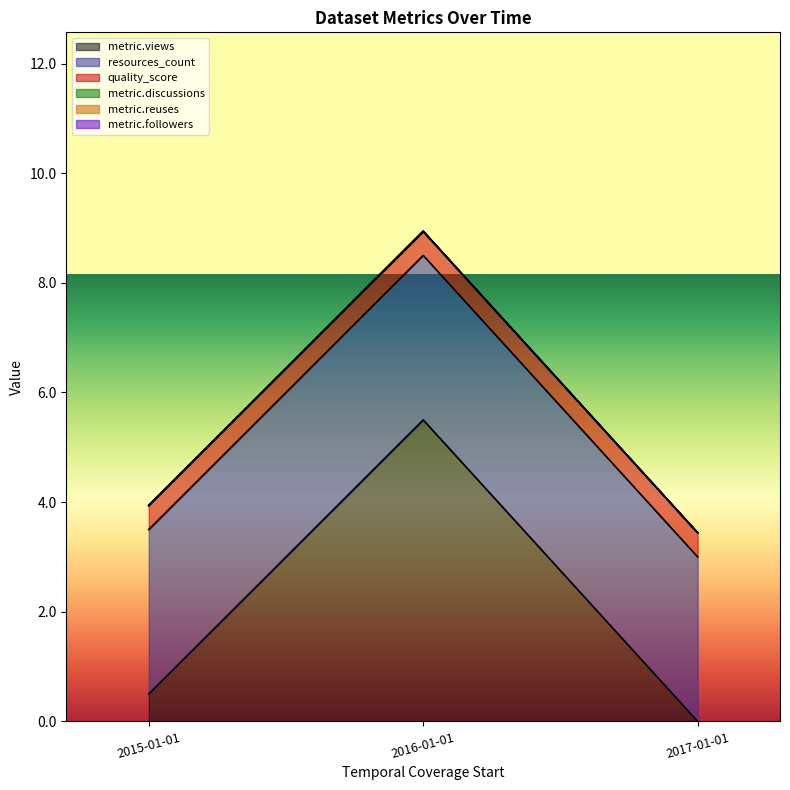

What are all the series names shown in the legend?

metric.views, resources_count, quality_score, metric.discussions, metric.reuses, metric.followers